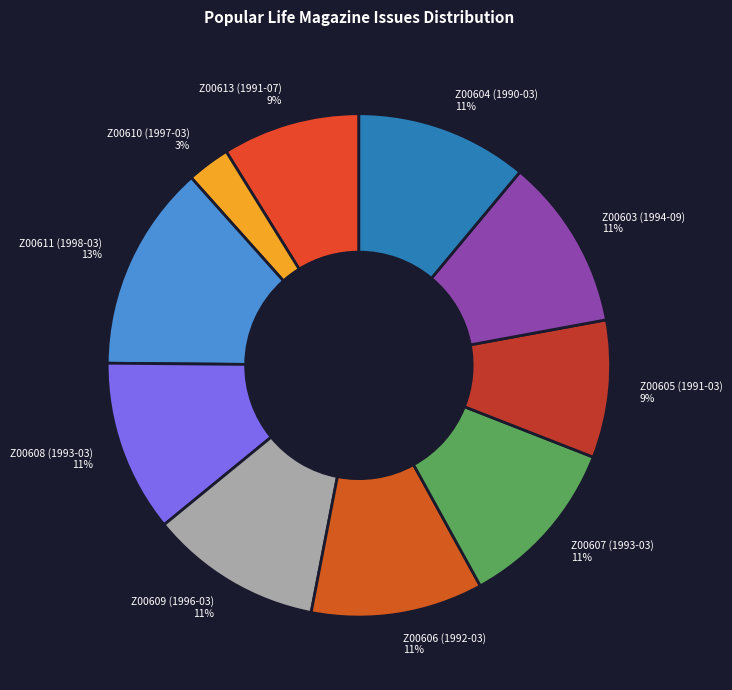

Which has a higher value, Z00613 (1991-07) or Z00609 (1996-03)?

Z00609 (1996-03)